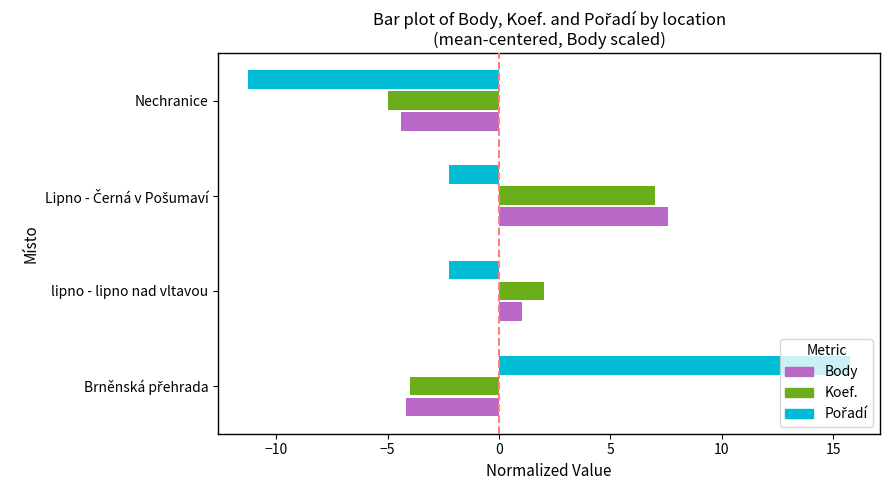

True or false: Body has a value of -4.4 at Nechranice.

True